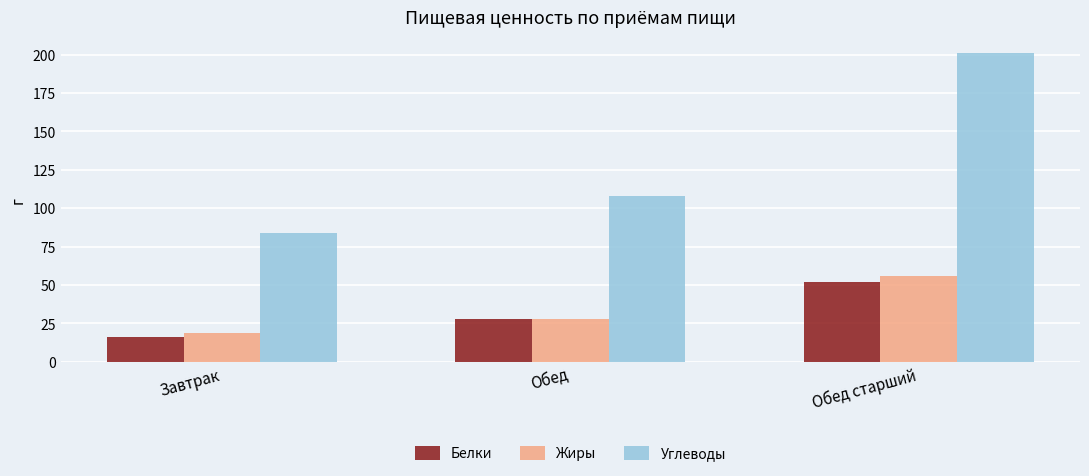

Does the chart contain any negative values?

No